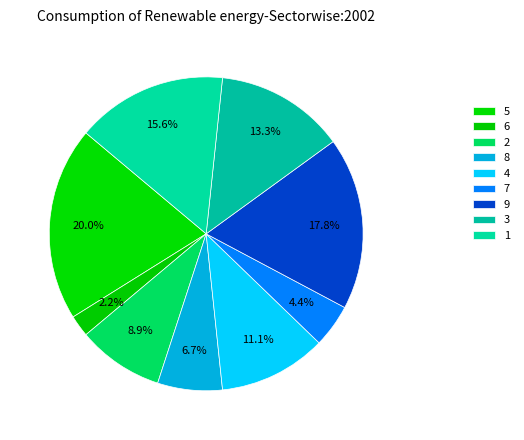

To the nearest percent, what is the difference between the 2 and 4 slice percentages?

2%